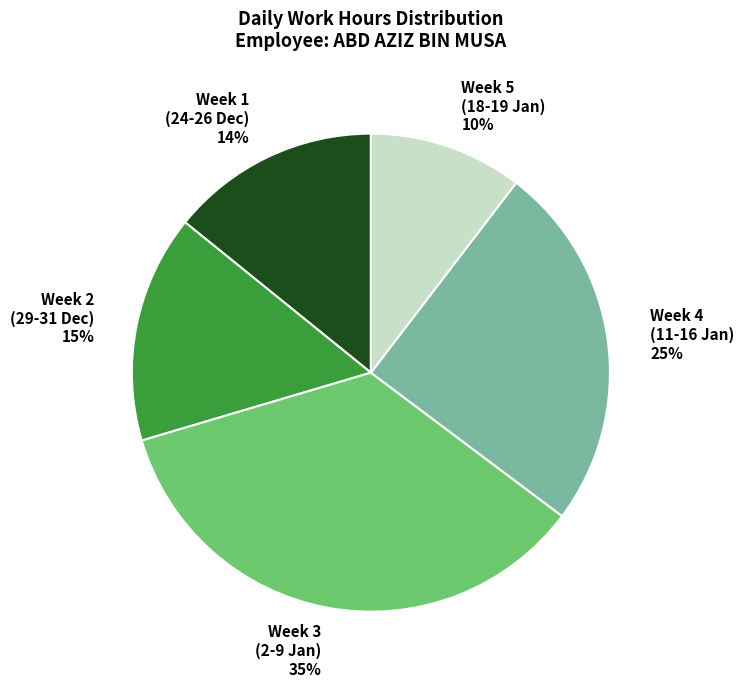

How many slices are in this pie chart?

5